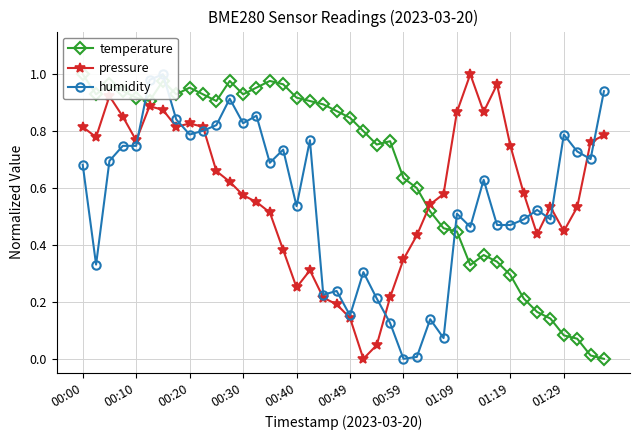

Where is temperature nearest to the value 0?

39